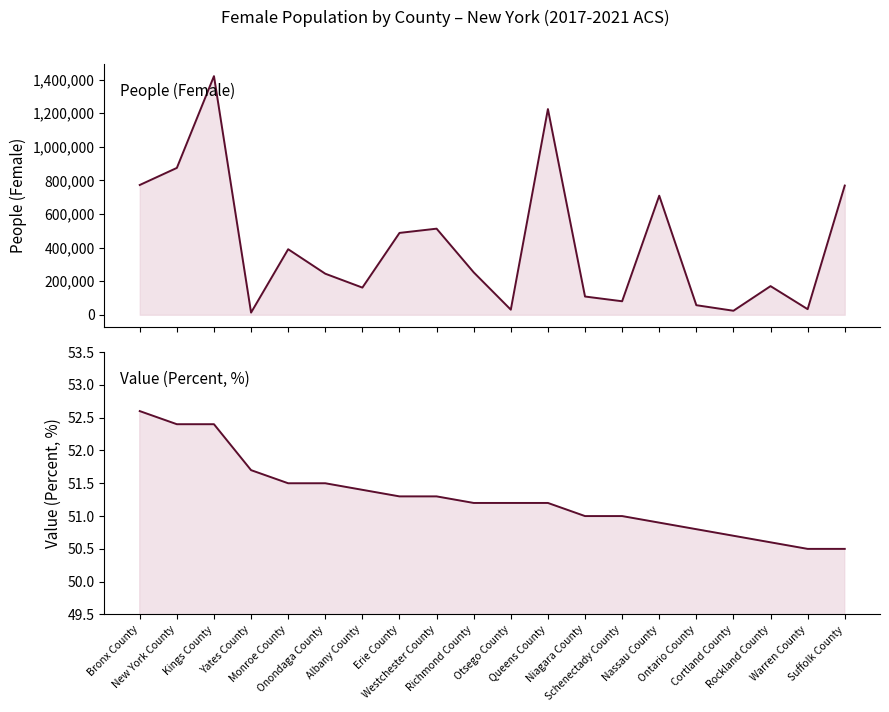

How many series are shown in this chart?

2